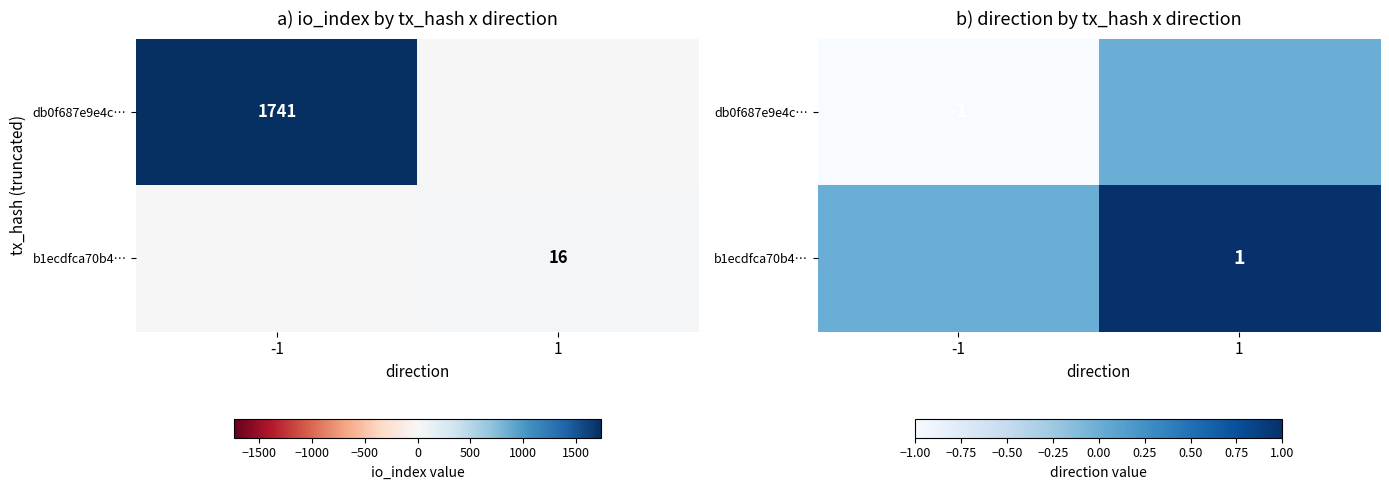

How many values in db0f687e9e4c… are below zero?

1